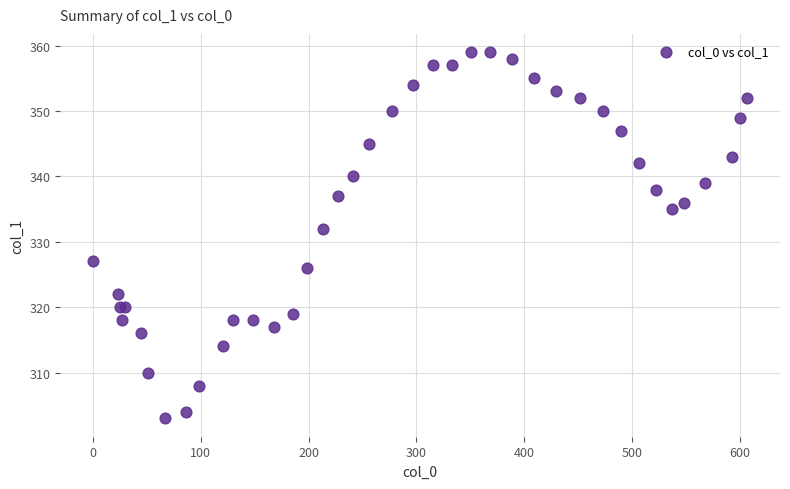

What Y value in the scatter plot is closest to 331?

332